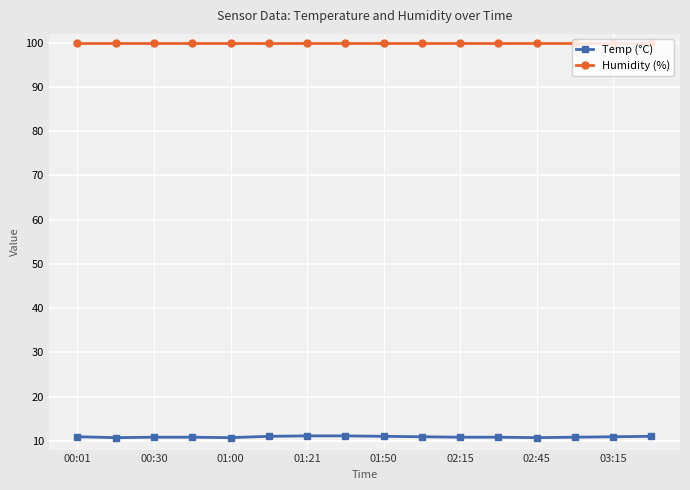

What is the highest value of the Temp (°C) series?

11.1